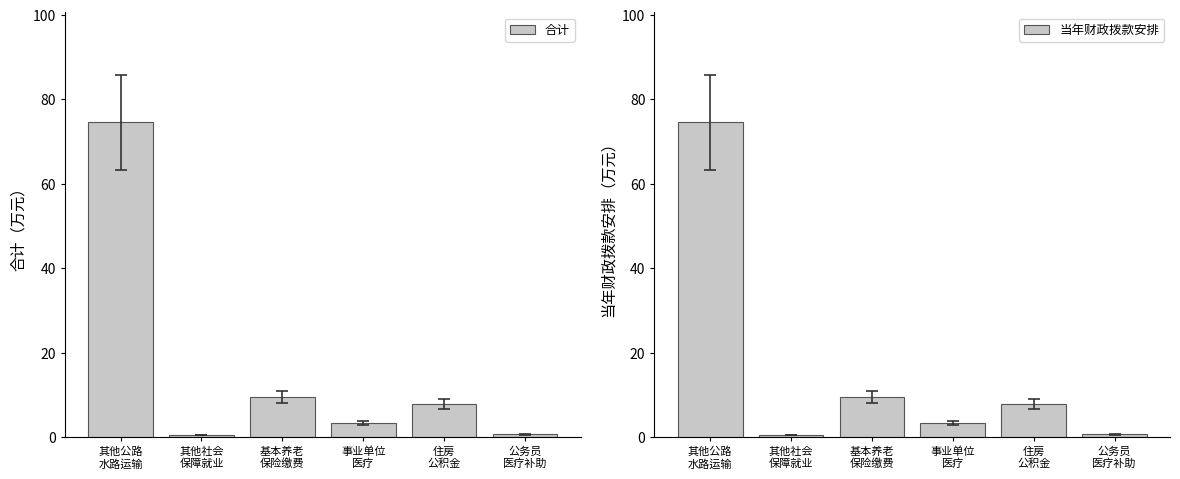

What is the average value of the 当年财政拨款安排 series?

16.0